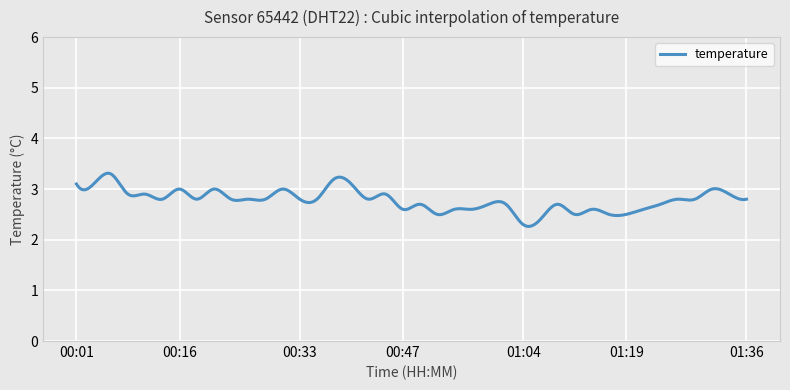

What is the difference between the maximum and minimum values?

1.1